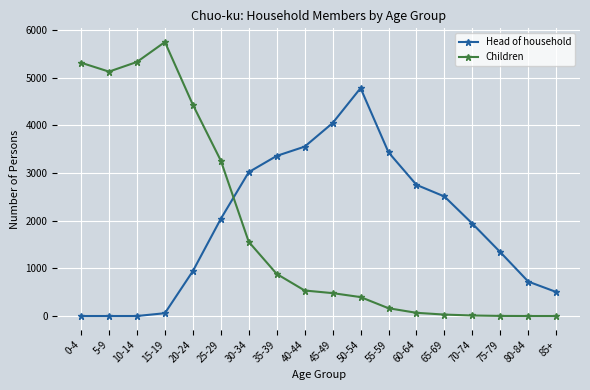

Which series has the widest spread of values?

Children